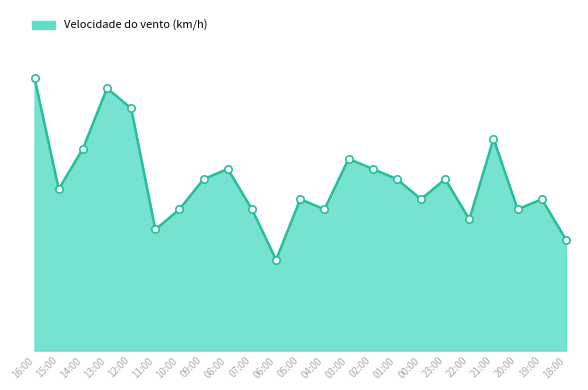

Between 13:00 and 03:00, which is larger?

13:00